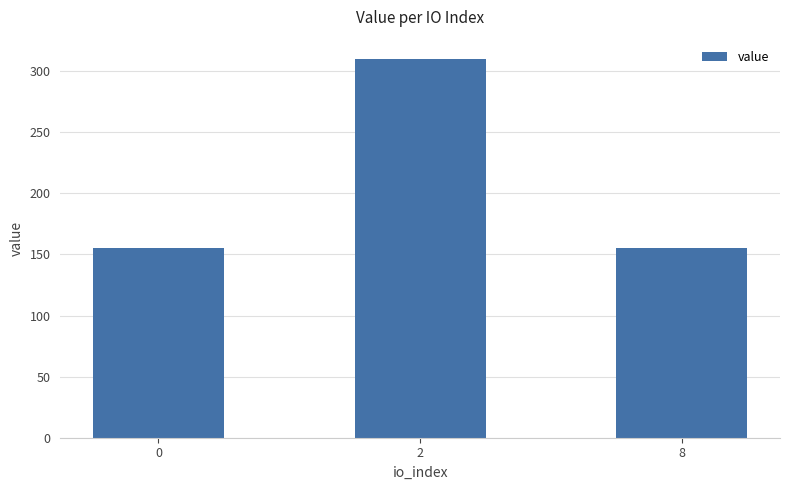

What is the value of the 1st bar from the left?

155.1